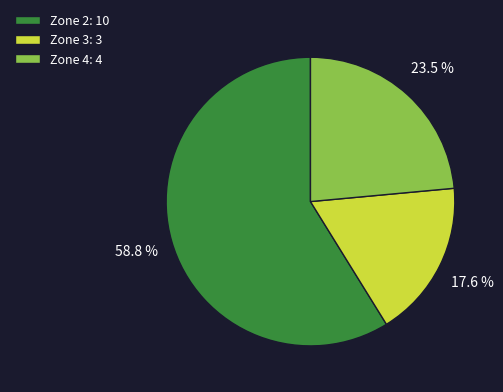

Rank the categories by value from highest to lowest.

Zone 2: 10, Zone 4: 4, Zone 3: 3